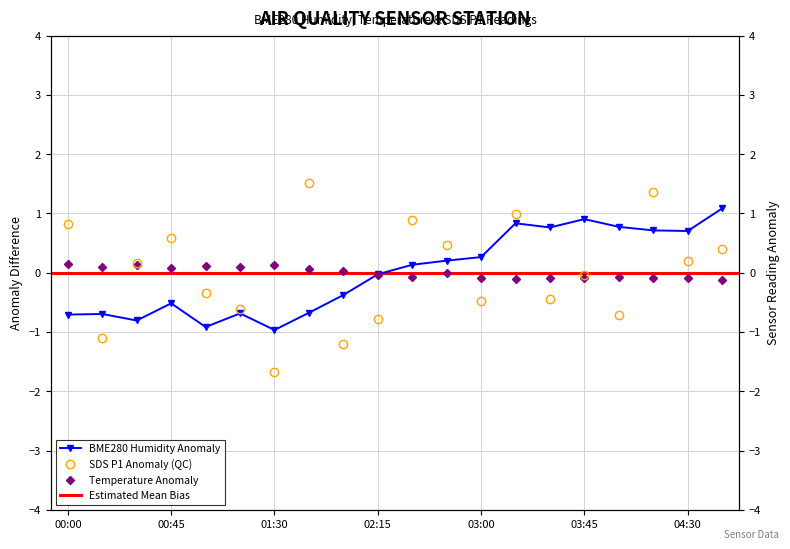

How many data points in SDS_P1 are less than 0?

10